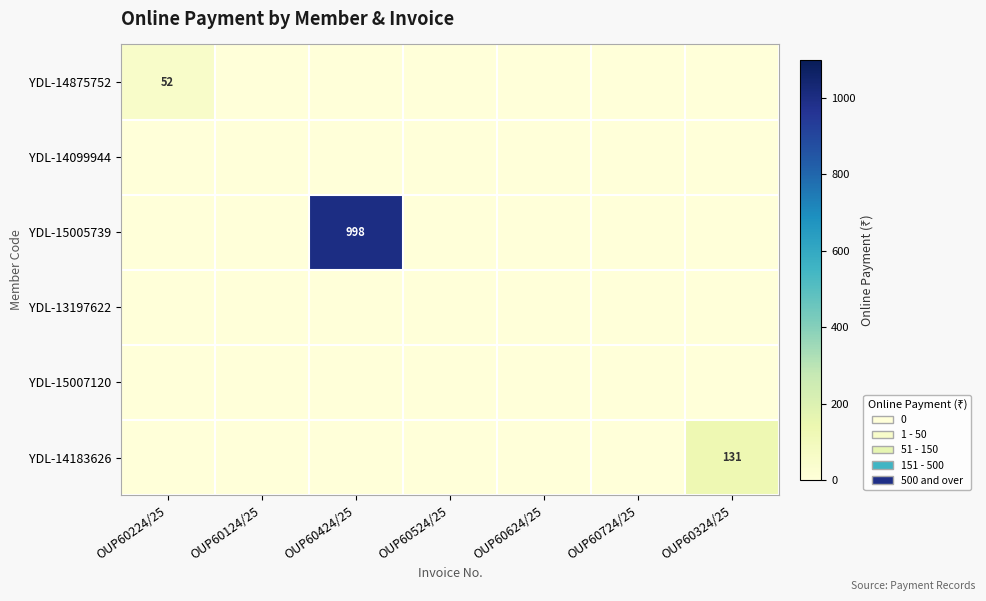

What is the average value of the YDL-14875752 series?

7